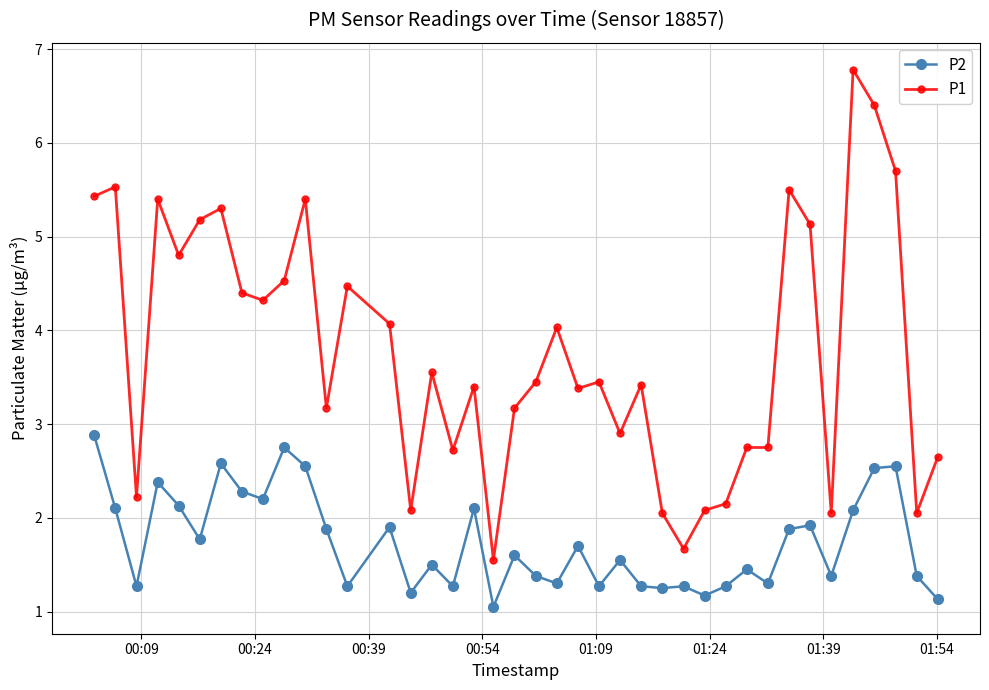

Which series has the largest range (max minus min)?

P1